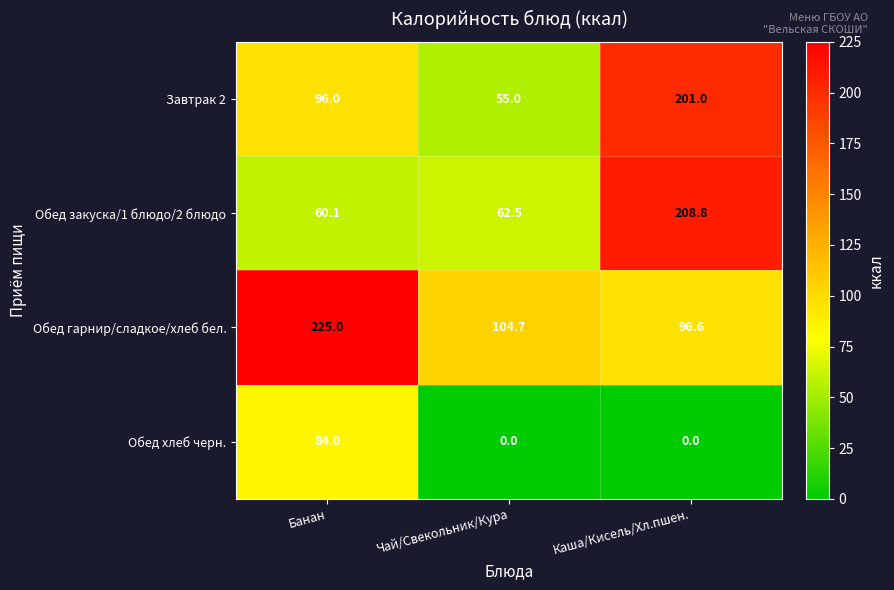

What is the greatest value displayed?

225.0